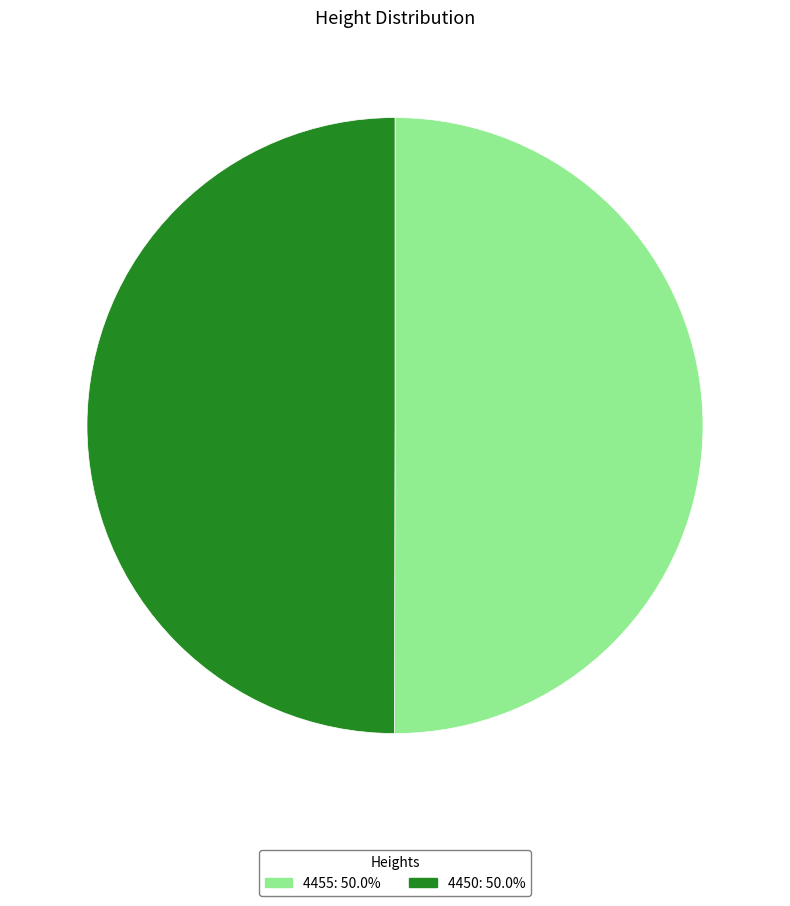

Approximately how many times larger is the value at 4450: 50.0% compared to 4455: 50.0%?

1.0